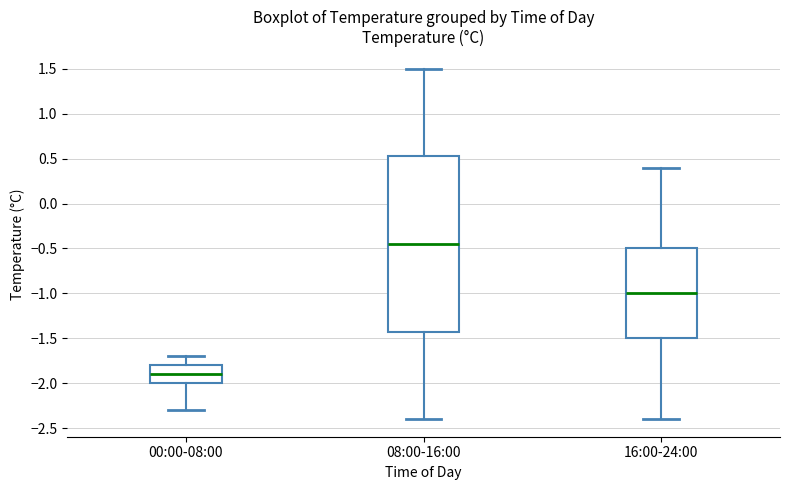

Which box has the lowest median line?

00:00-08:00